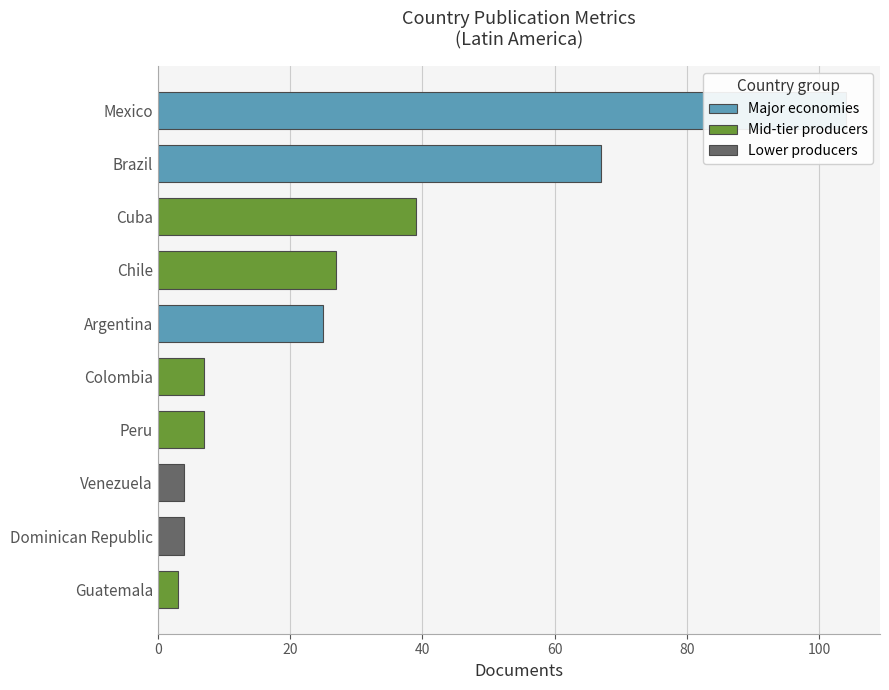

What is the change in value from Colombia to Venezuela?

-3